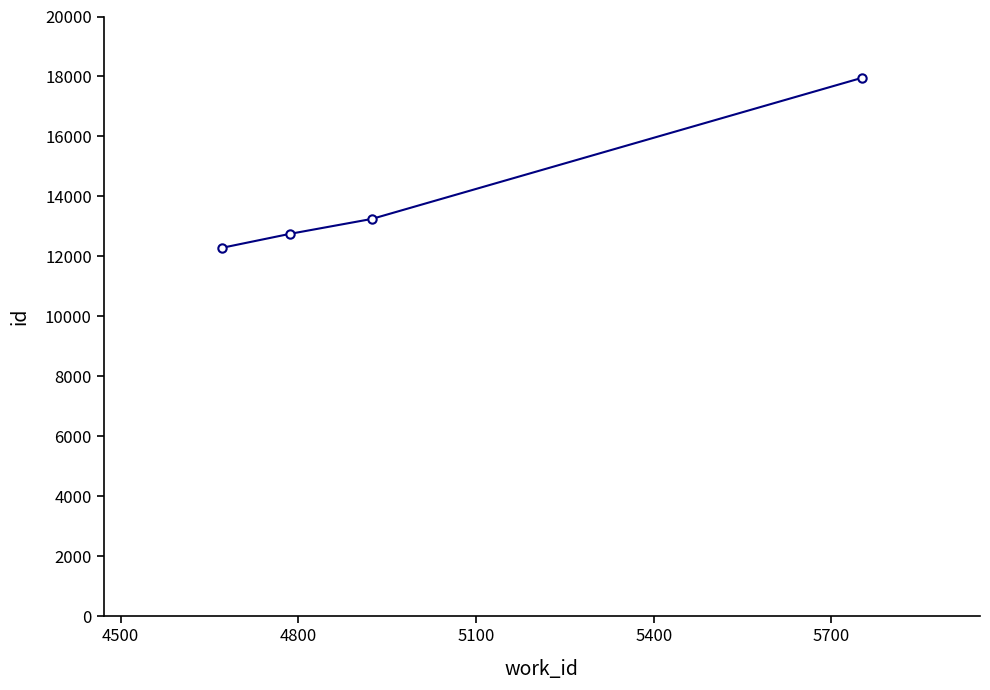

Reading left to right, what are all the values shown in this chart?

12287	12750	13250	17951